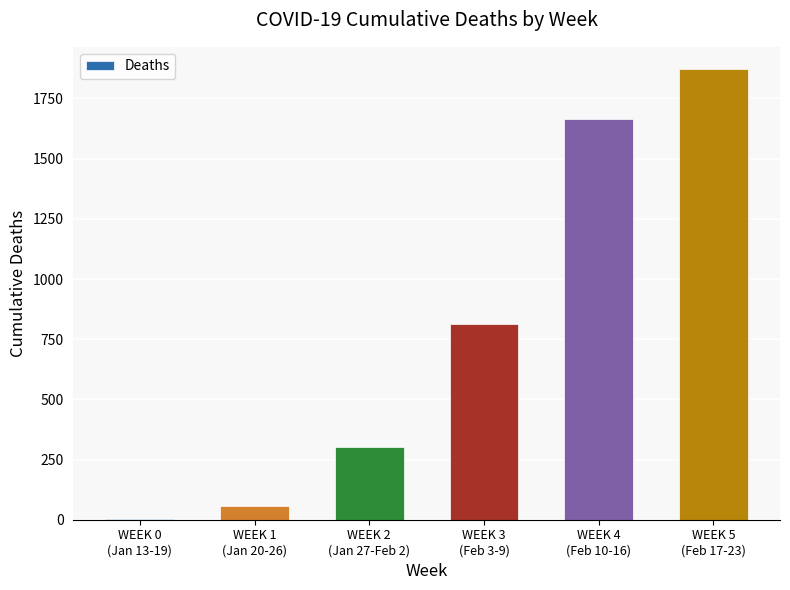

What is the sum of all values?

4712